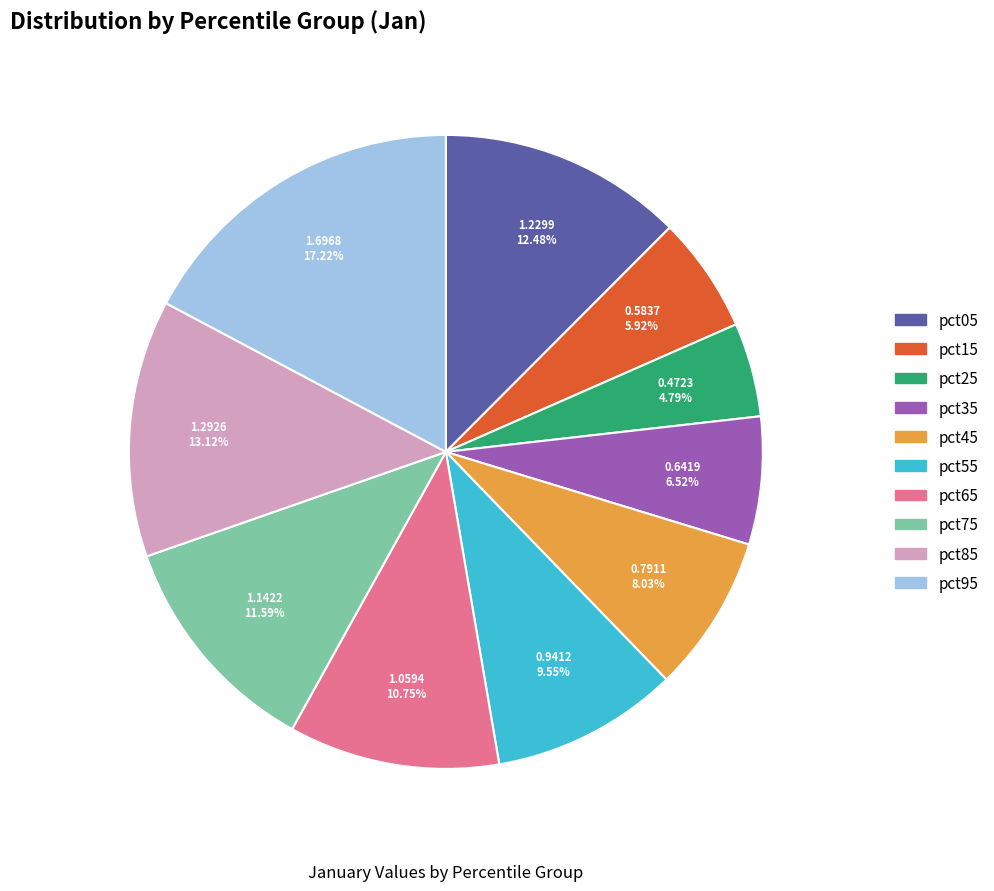

True or false: pct65 accounts for 21% of the total.

False